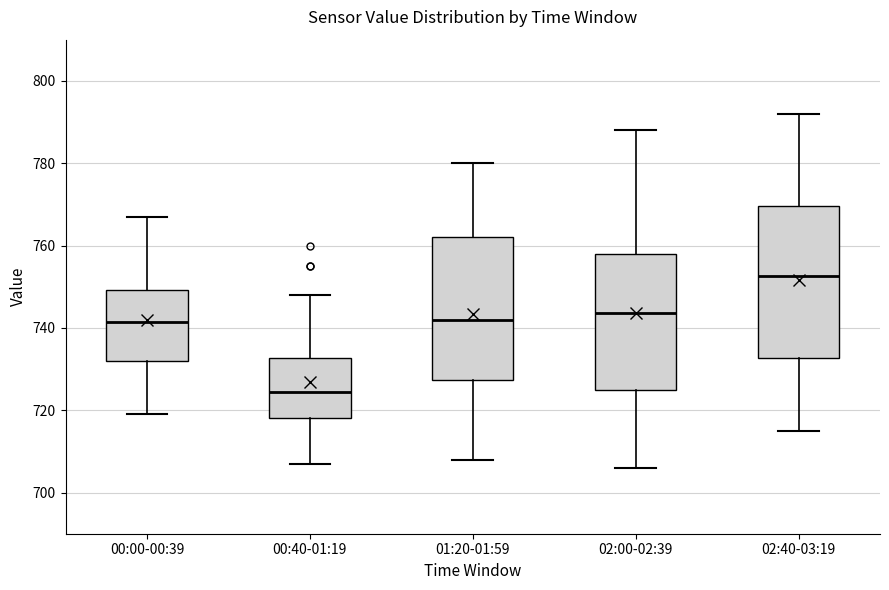

Where is the lower edge of the box for 02:40-03:19 on the y-axis? The values are not printed on the chart, so give them approximately, as read against the axis.

732